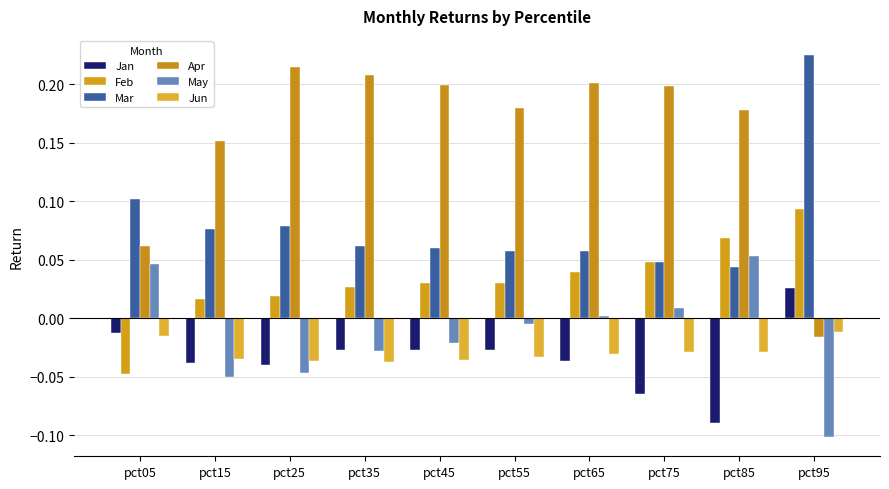

What is the total value across all series at pct35?

0.2